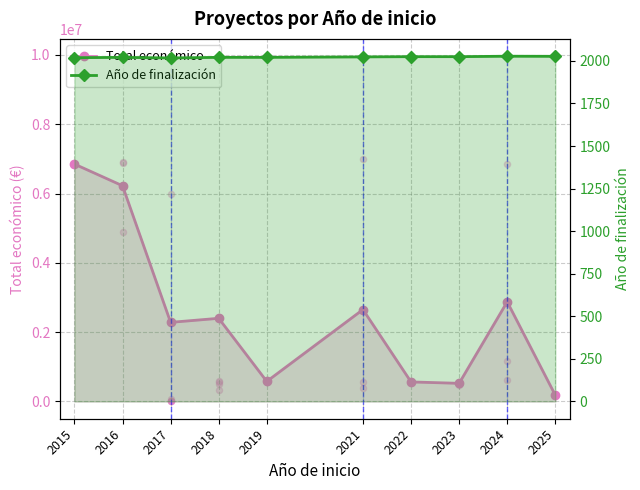

At which category is the sum across all series the highest?

2015